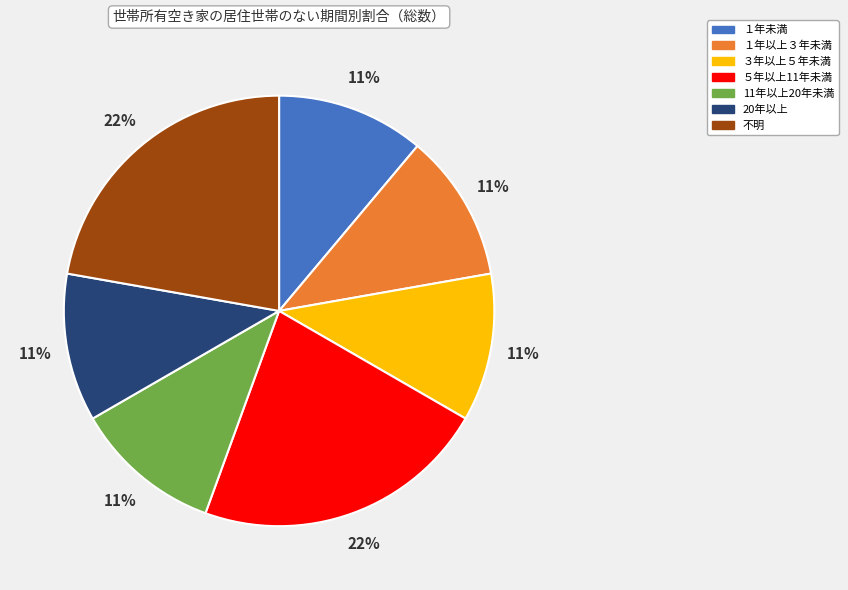

Is there a majority slice in this chart?

No